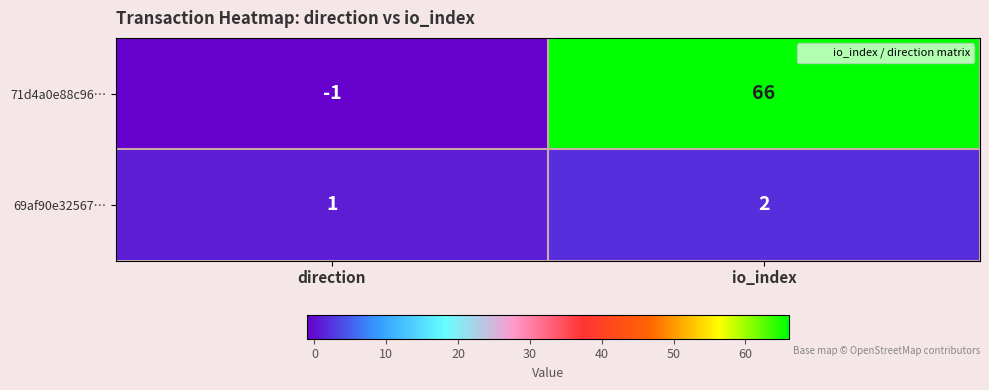

True or false: 69af90e32567… has a value of 2 at io_index.

True